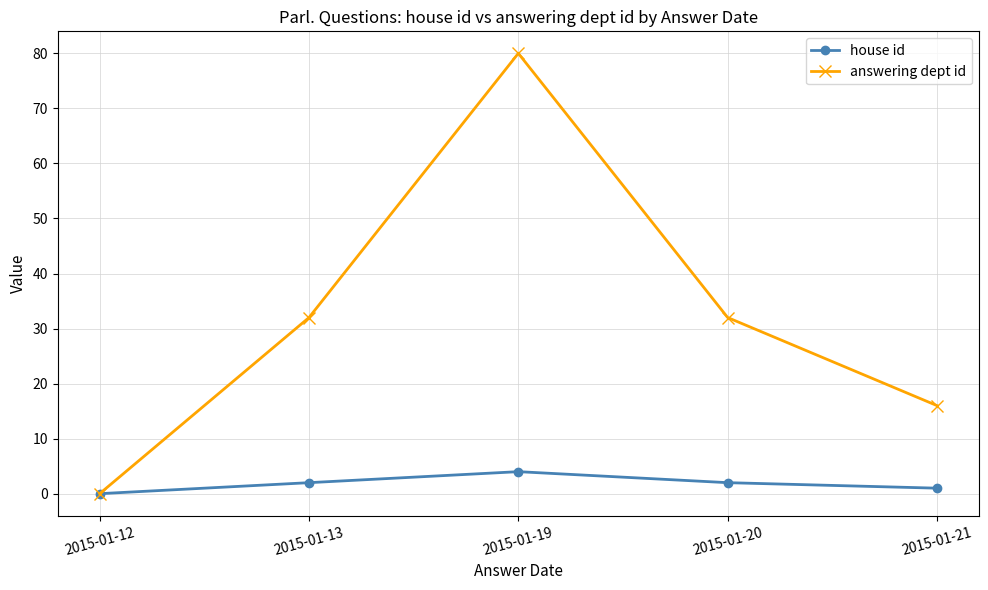

In house id, how many points are higher than both neighbors (excluding endpoints)?

1